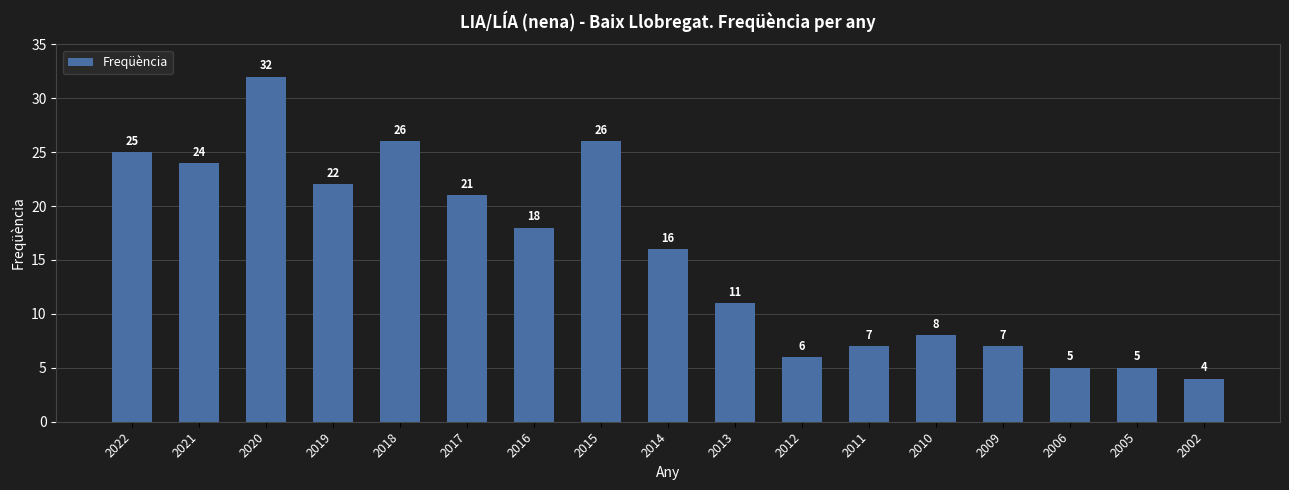

What is the sum of all values?

263